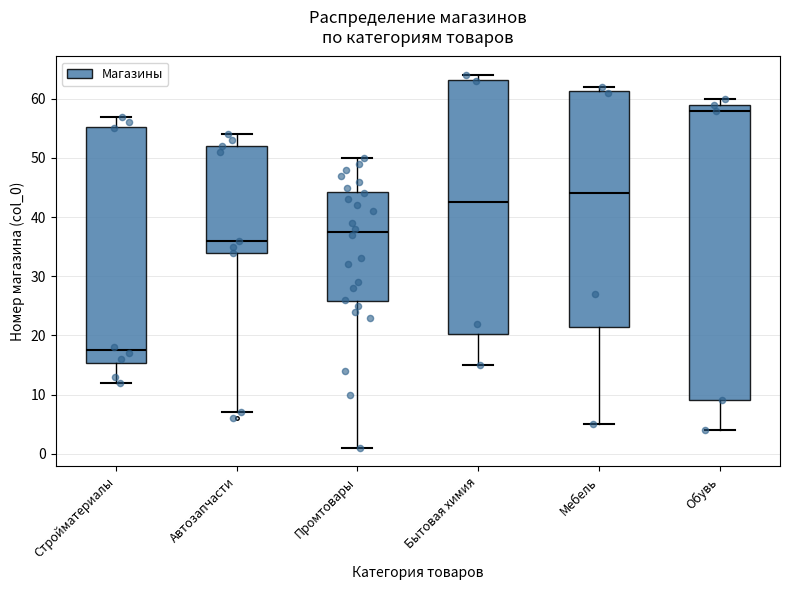

Where does the upper whisker of the box for Автозапчасти end on the y-axis? The values are not printed on the chart, so give them approximately, as read against the axis.

54